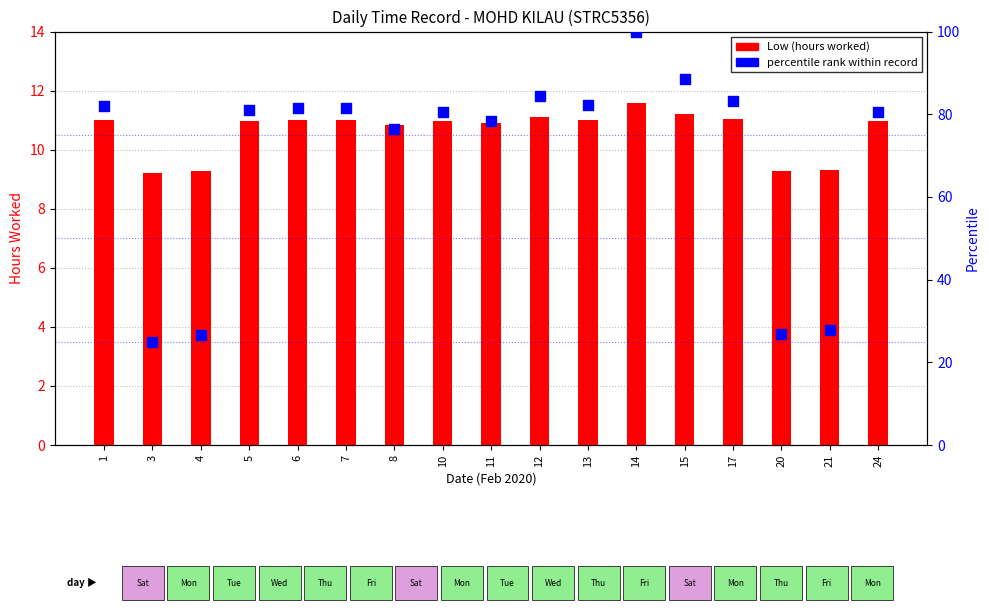

What are all the series names shown in the legend?

Low (hours worked), percentile rank within record